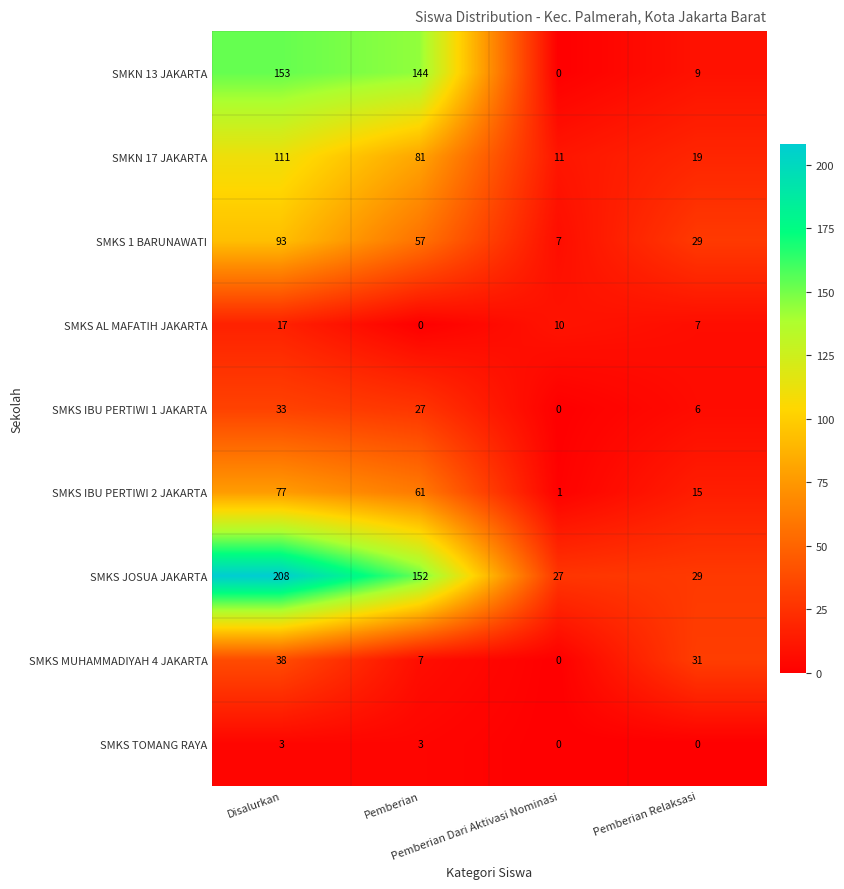

How many positive values does the SMKS AL MAFATIH JAKARTA series have?

3